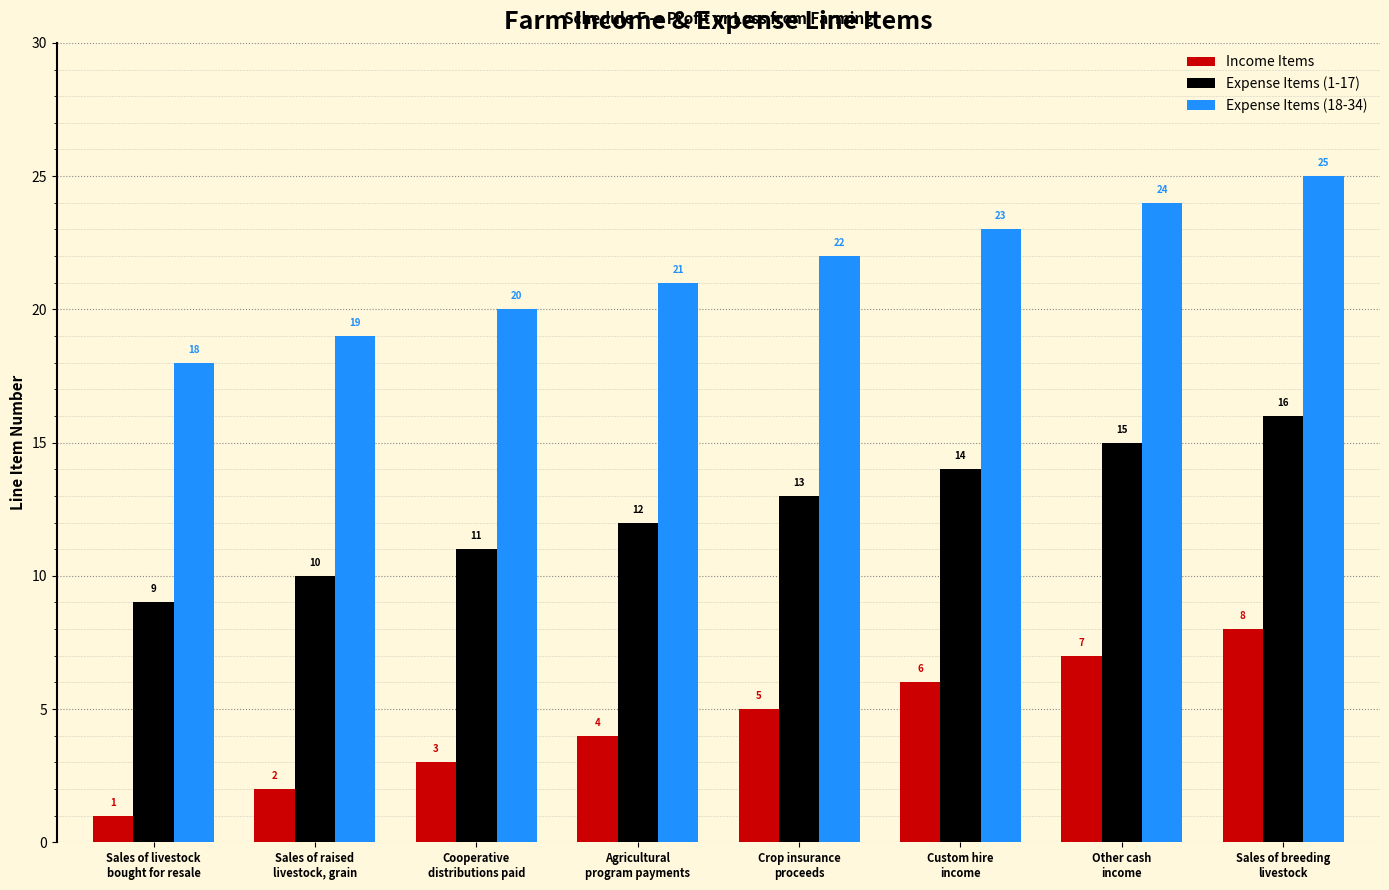

What is the sum of the Expense Items (18-34) values at Sales of livestock
bought for resale and Sales of breeding
livestock?

43